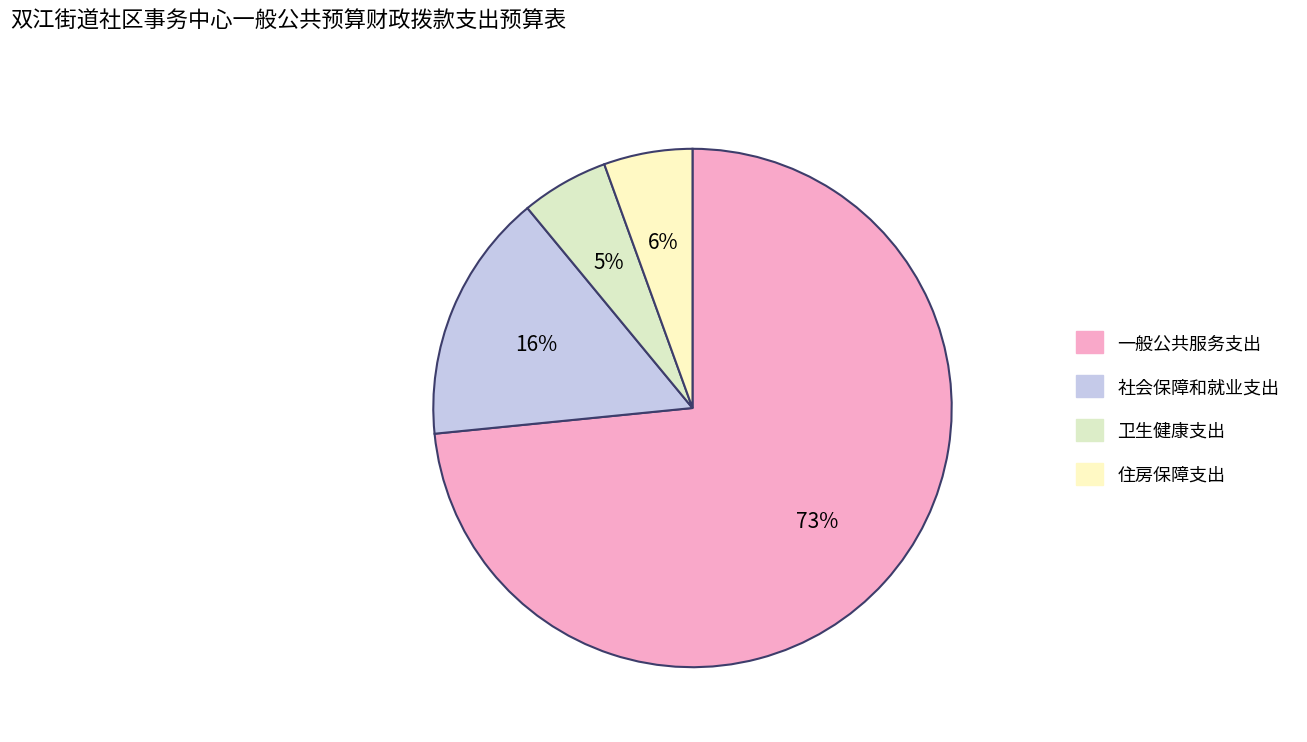

To the nearest percent, what is the combined percentage of 社会保障和就业支出 and 一般公共服务支出?

89%